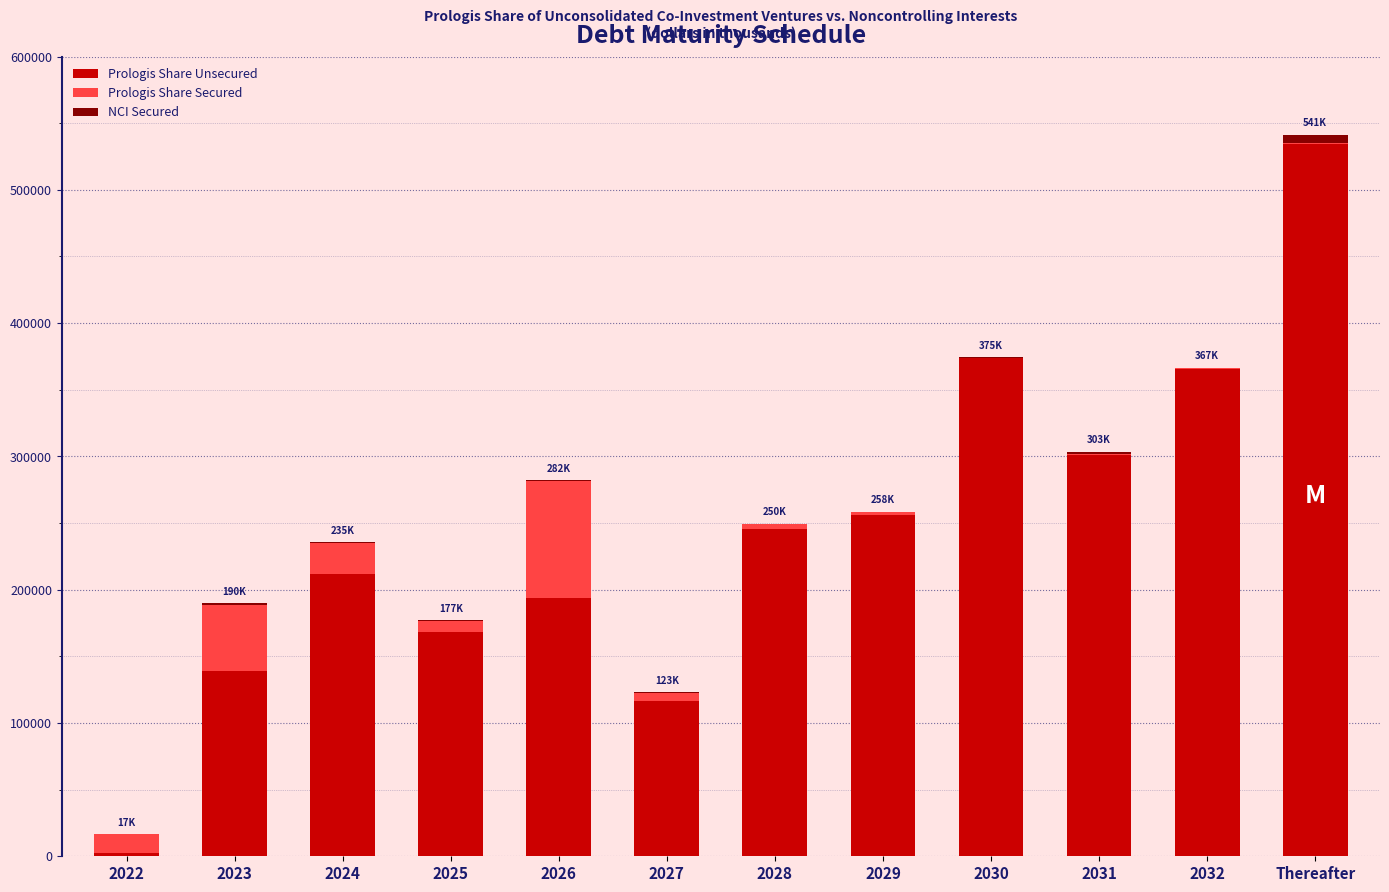

At which category is the sum across all series the highest?

Thereafter